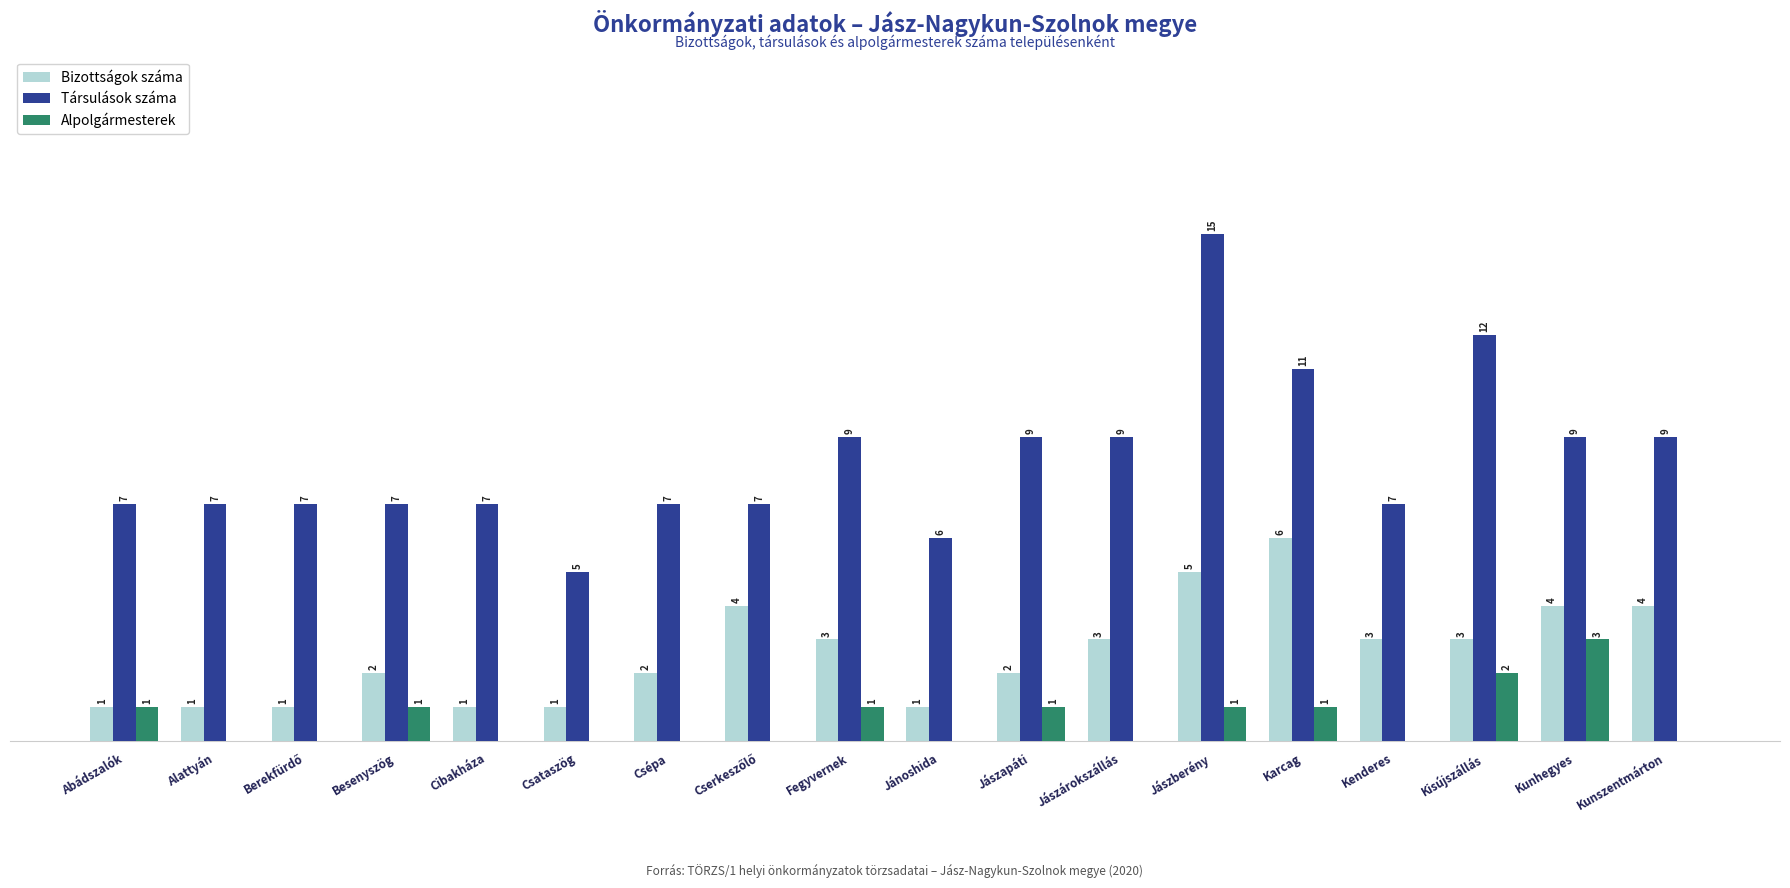

Is the value of Bizottságok száma at Besenyszög greater than the value of Alpolgármesterek at Abádszalók?

Yes